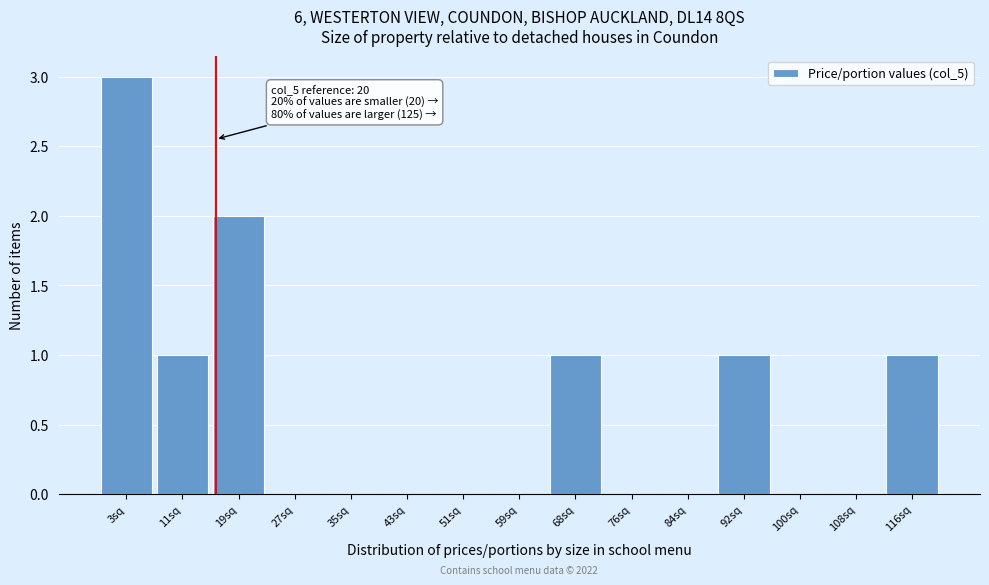

Reading left to right, transcribe all the data shown in this chart.

3sq=3	11sq=1	19sq=2	27sq=0	35sq=0	43sq=0	51sq=0	59sq=0	68sq=1	76sq=0	84sq=0	92sq=1	100sq=0	108sq=0	116sq=1